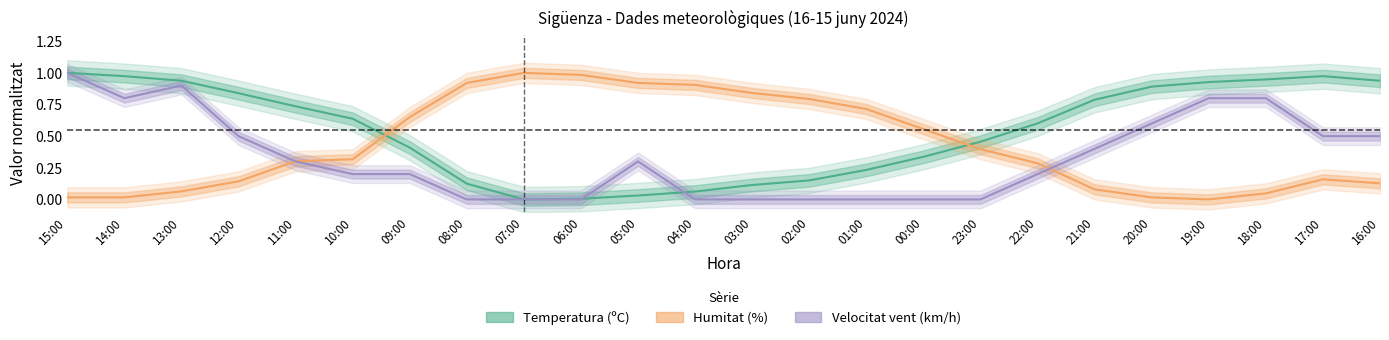

Reading left to right, list all the values displayed in this chart.

Temperatura: 15:00=1.0	14:00=1.0	13:00=0.9	12:00=0.8	11:00=0.7	10:00=0.6	09:00=0.4	08:00=0.1	07:00=0.0	06:00=0.0	05:00=0.0	04:00=0.1	03:00=0.1	02:00=0.2	01:00=0.2	00:00=0.3	23:00=0.5	22:00=0.6	21:00=0.8	20:00=0.9	19:00=0.9	18:00=0.9	17:00=1.0	16:00=0.9
Humitat: 15:00=0.0	14:00=0.0	13:00=0.1	12:00=0.1	11:00=0.3	10:00=0.3	09:00=0.7	08:00=0.9	07:00=1.0	06:00=1.0	05:00=0.9	04:00=0.9	03:00=0.8	02:00=0.8	01:00=0.7	00:00=0.6	23:00=0.4	22:00=0.3	21:00=0.1	20:00=0.0	19:00=0.0	18:00=0.0	17:00=0.2	16:00=0.1
Velocitat vent: 15:00=1.0	14:00=0.8	13:00=0.9	12:00=0.5	11:00=0.3	10:00=0.2	09:00=0.2	08:00=0.0	07:00=0.0	06:00=0.0	05:00=0.3	04:00=0.0	03:00=0.0	02:00=0.0	01:00=0.0	00:00=0.0	23:00=0.0	22:00=0.2	21:00=0.4	20:00=0.6	19:00=0.8	18:00=0.8	17:00=0.5	16:00=0.5